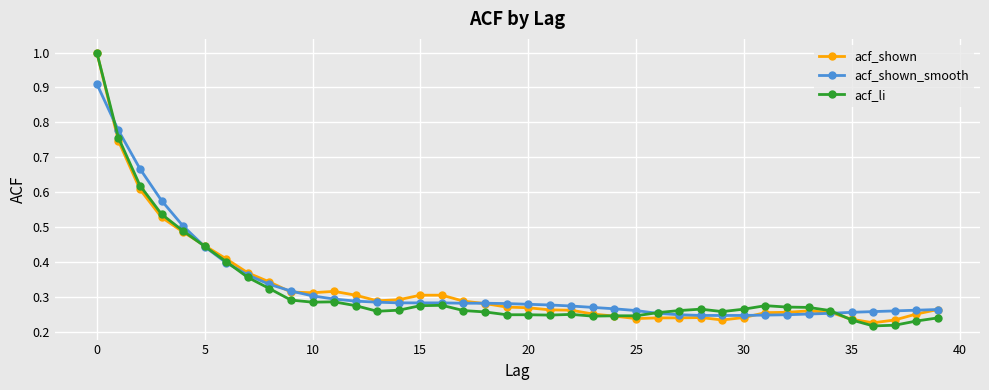

True or false: acf_shown has more than 0 points higher than both neighbors.

True